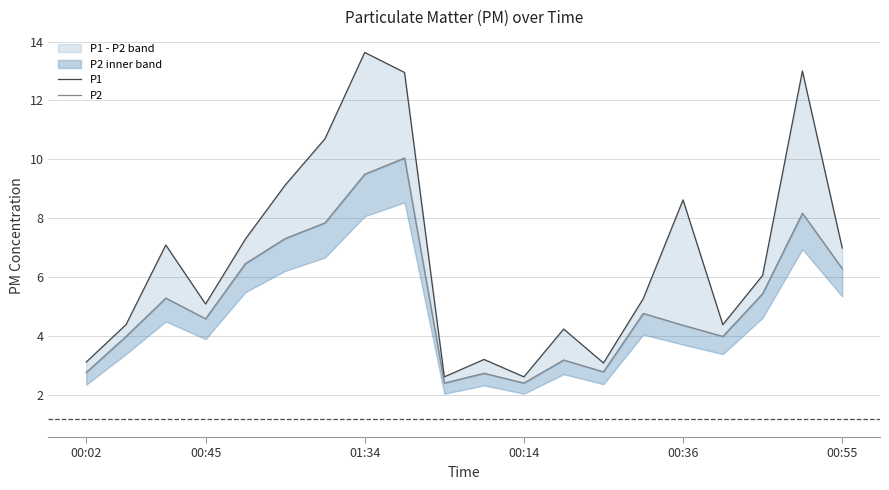

At how many categories does at least one series exceed 7?

8